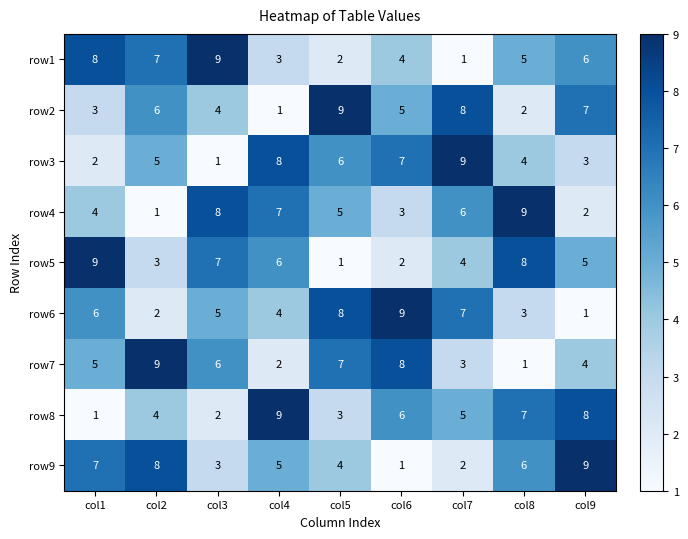

What is the total value across all series at col8?

45